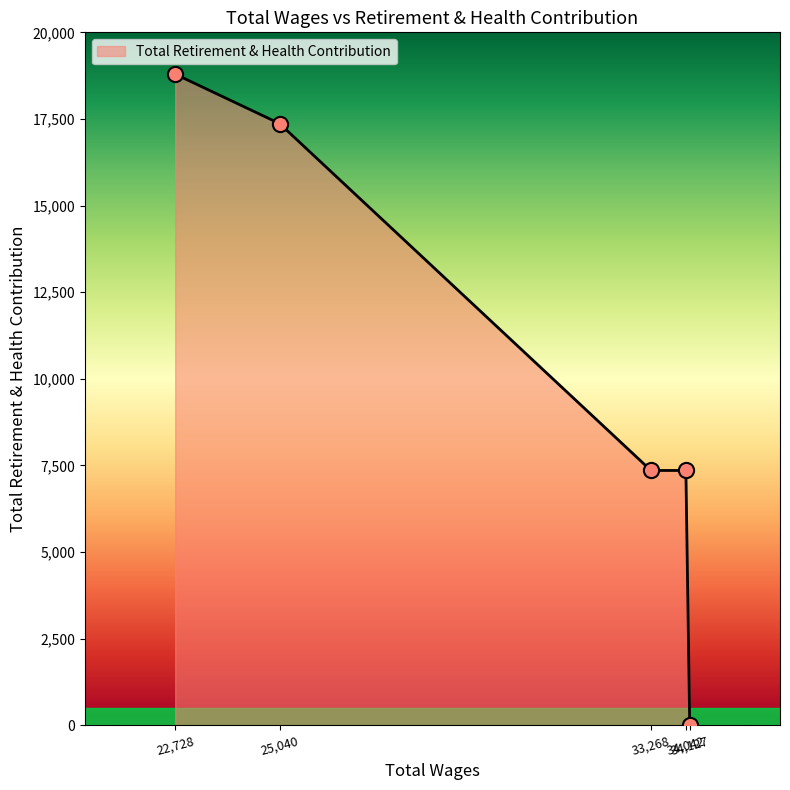

What is the average value?

10173